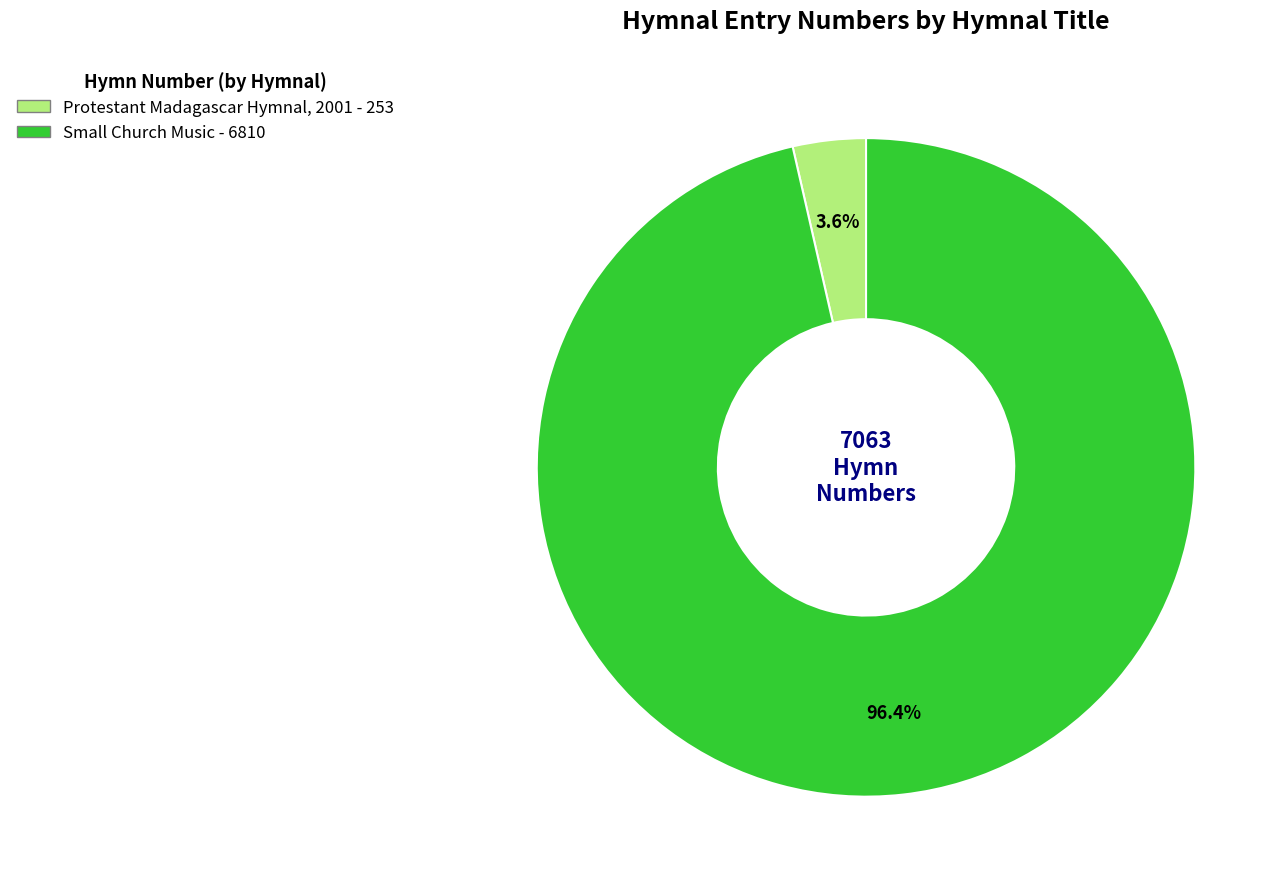

To the nearest percent, what is the combined percentage of Small Church Music and Protestant Madagascar Hymnal, 2001?

100%